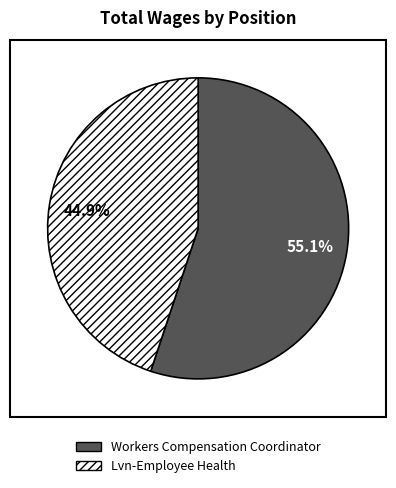

To the nearest percent, what is the average slice percentage?

50%